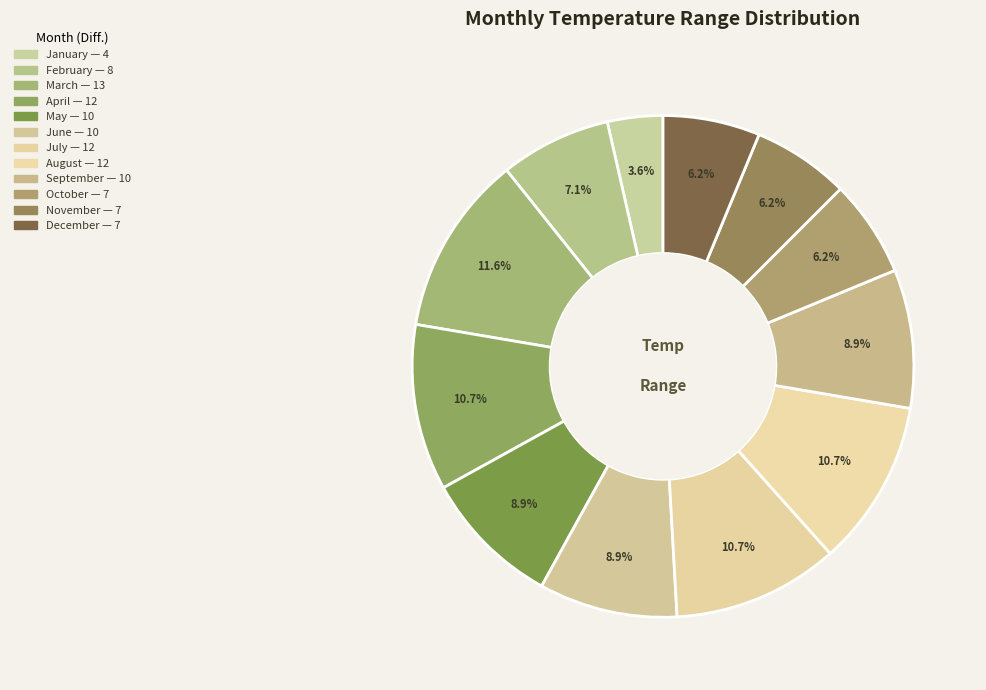

How many segments does this pie chart have?

12